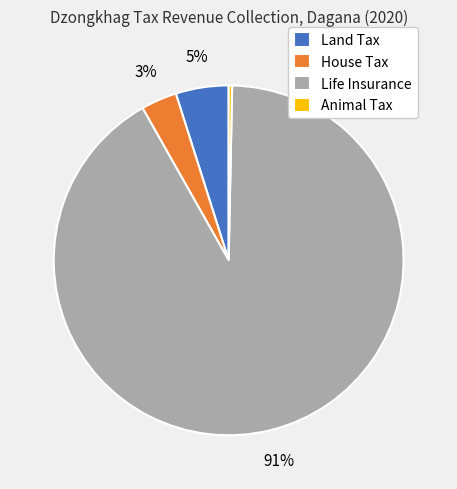

Count the number of slices in the pie.

4